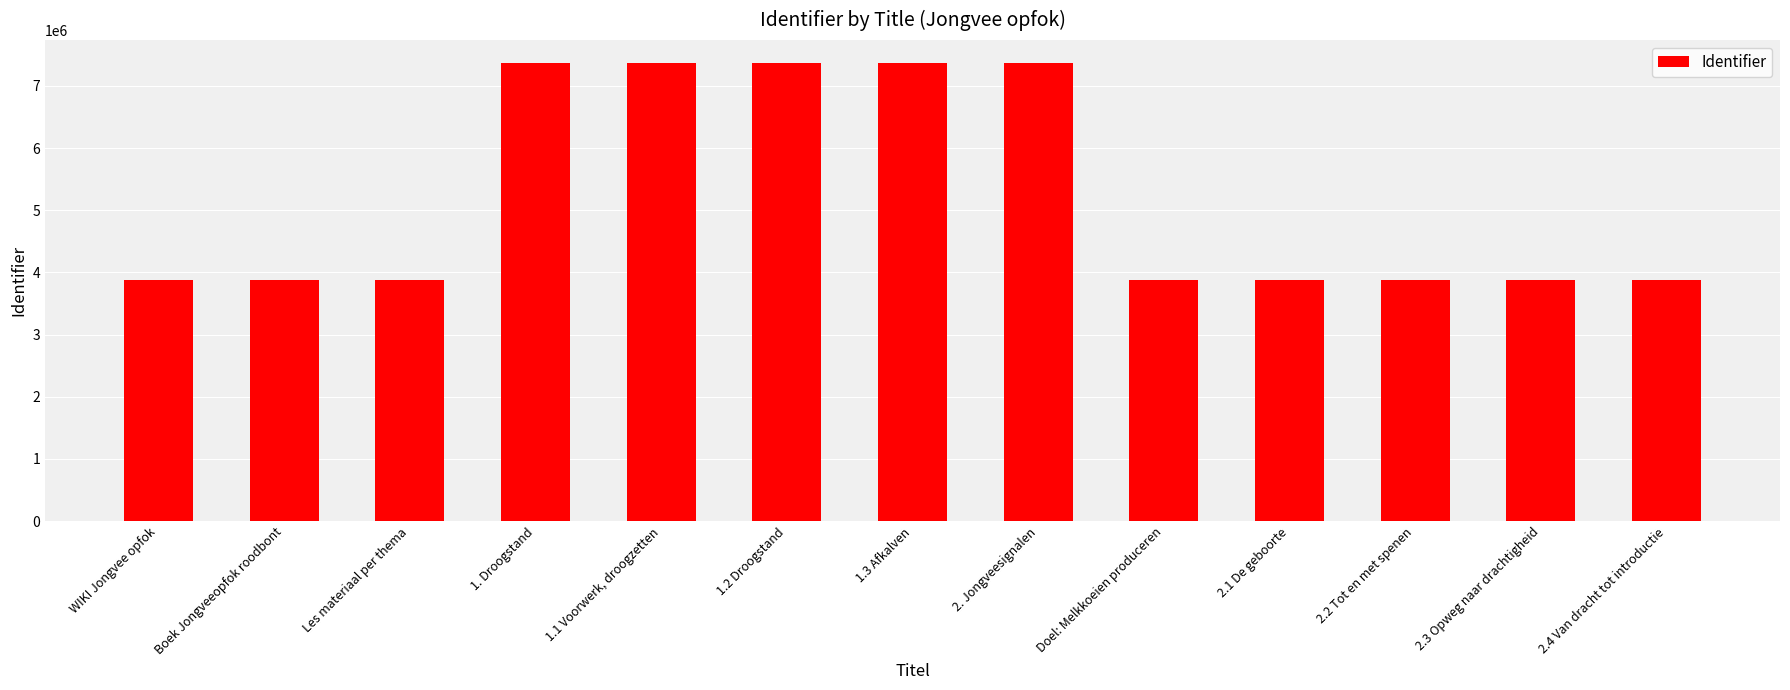

What is the difference between the second highest and minimum values?

3489894